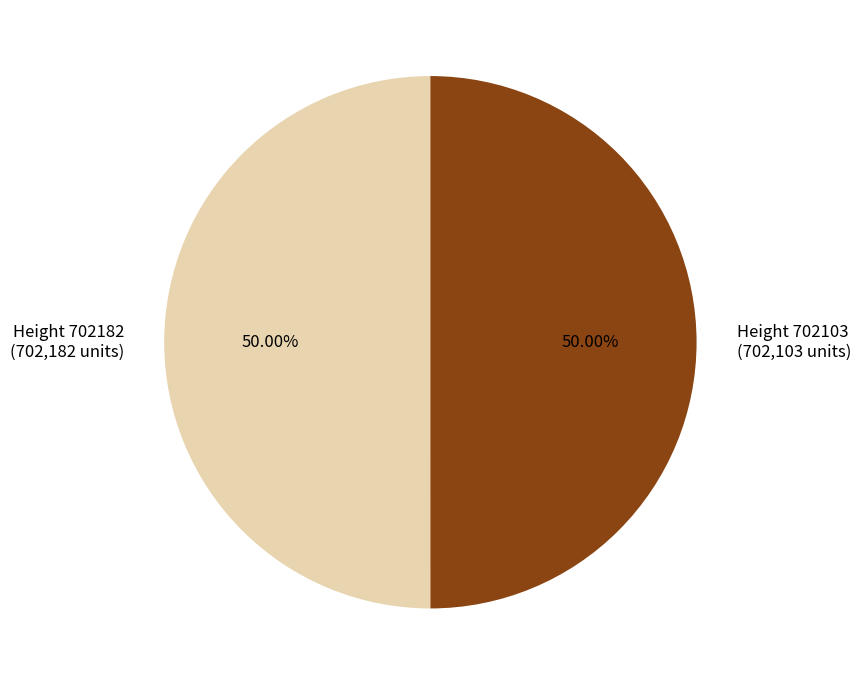

Approximately how many times larger is the value at Height 702182 compared to Height 702103?

1.0